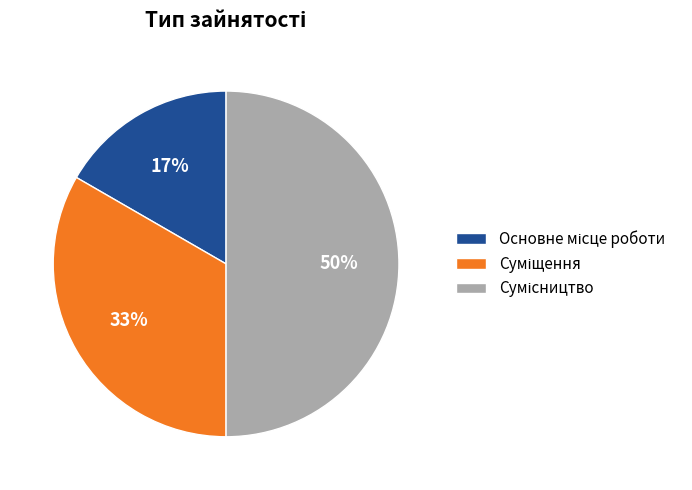

To the nearest percent, what is the average slice percentage?

33%